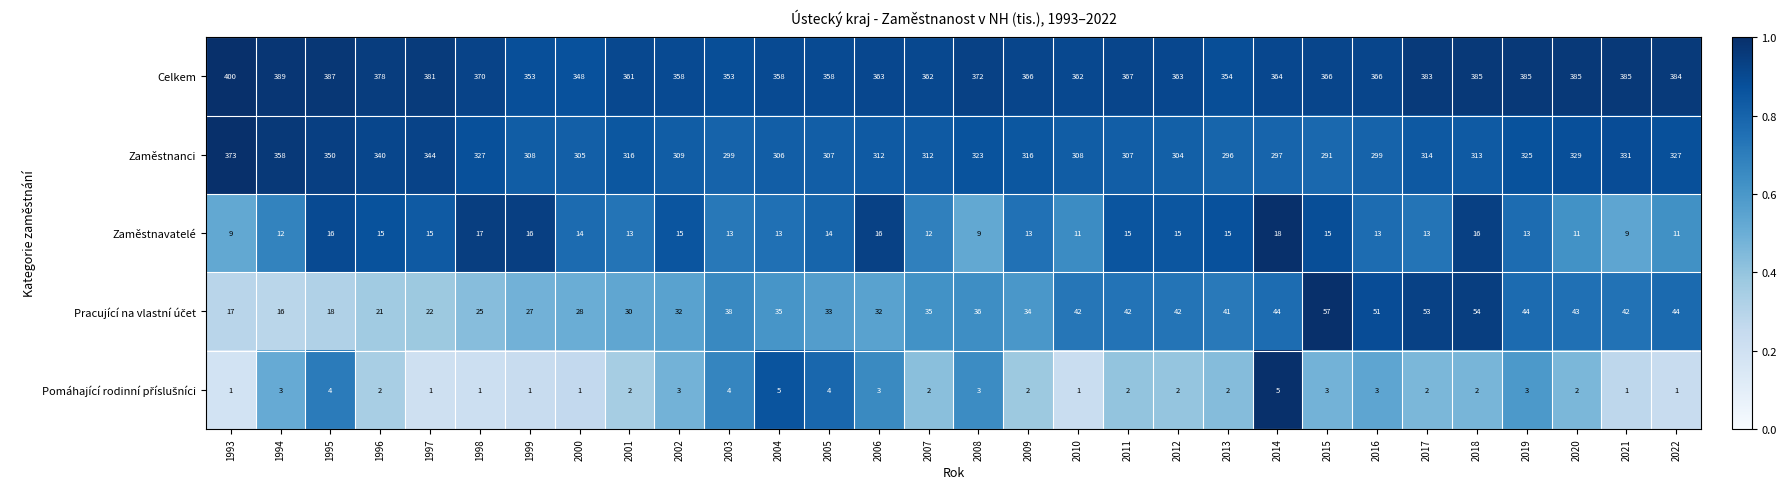

At which category is the sum across all series the highest?

1993